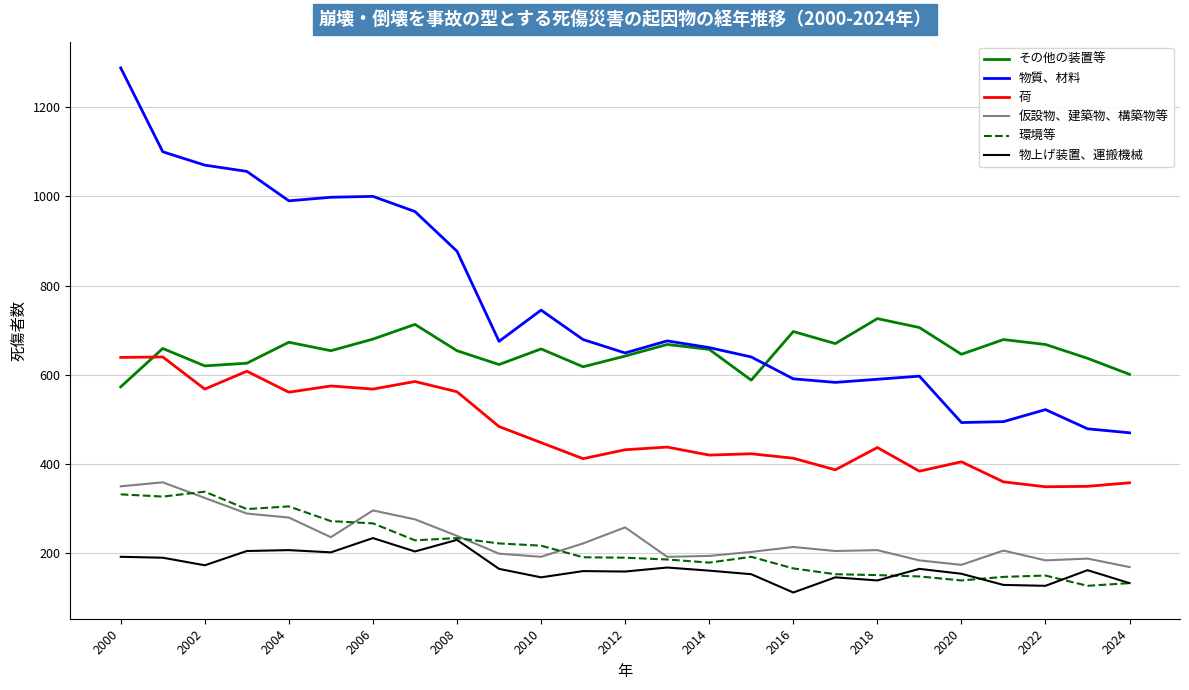

Which series has the largest total across all categories?

物質、材料